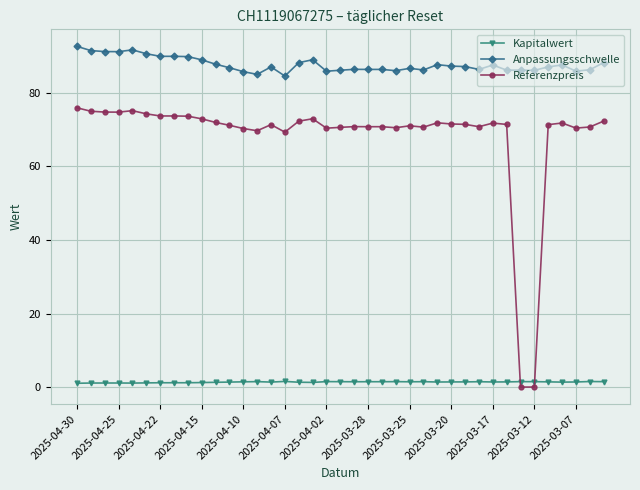

At how many categories does at least one series exceed 32?

39